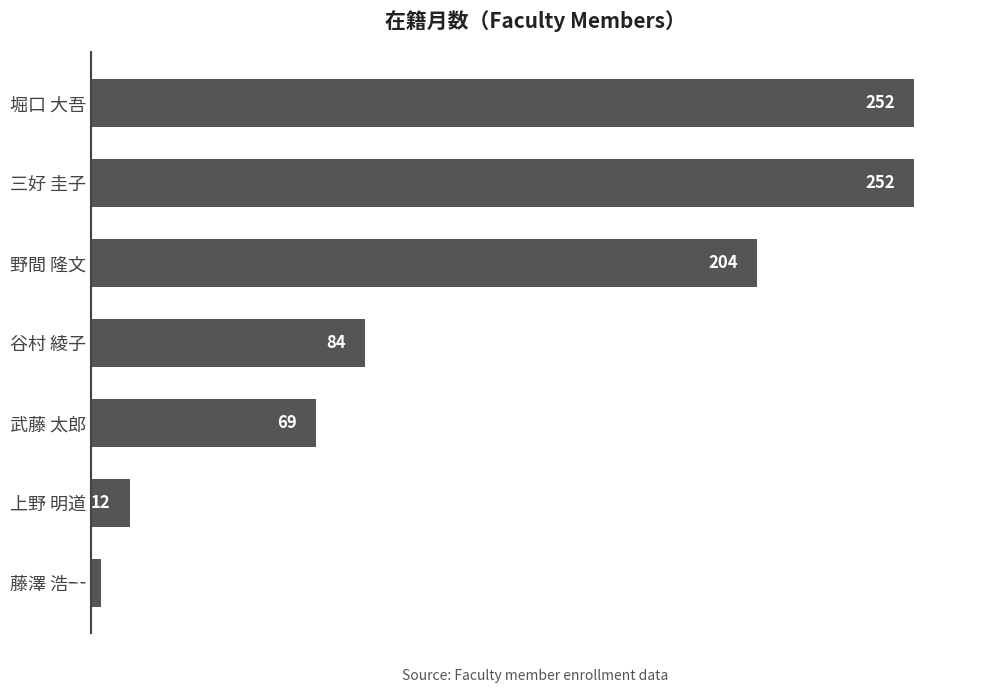

What is the average value?

125